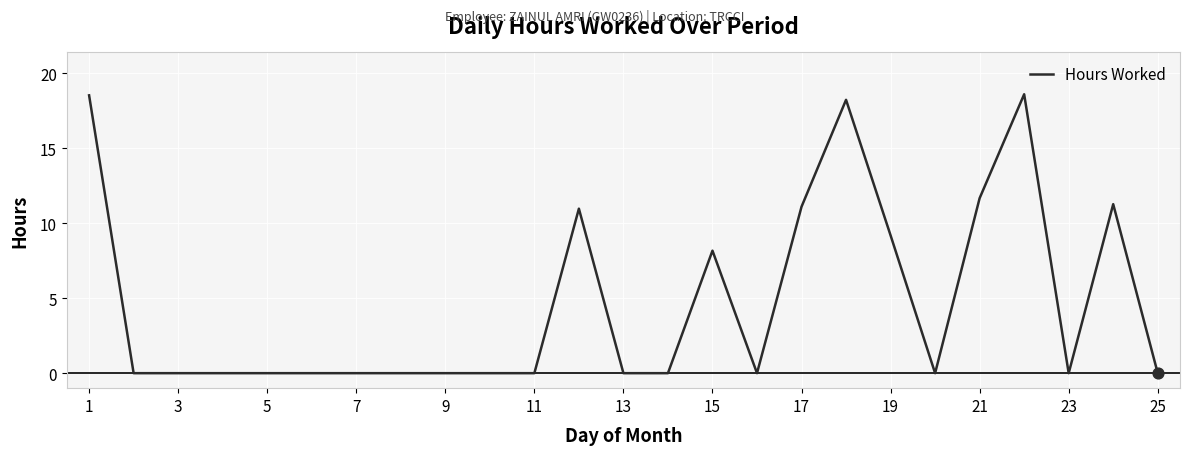

What is the difference between the maximum and minimum values?

18.6